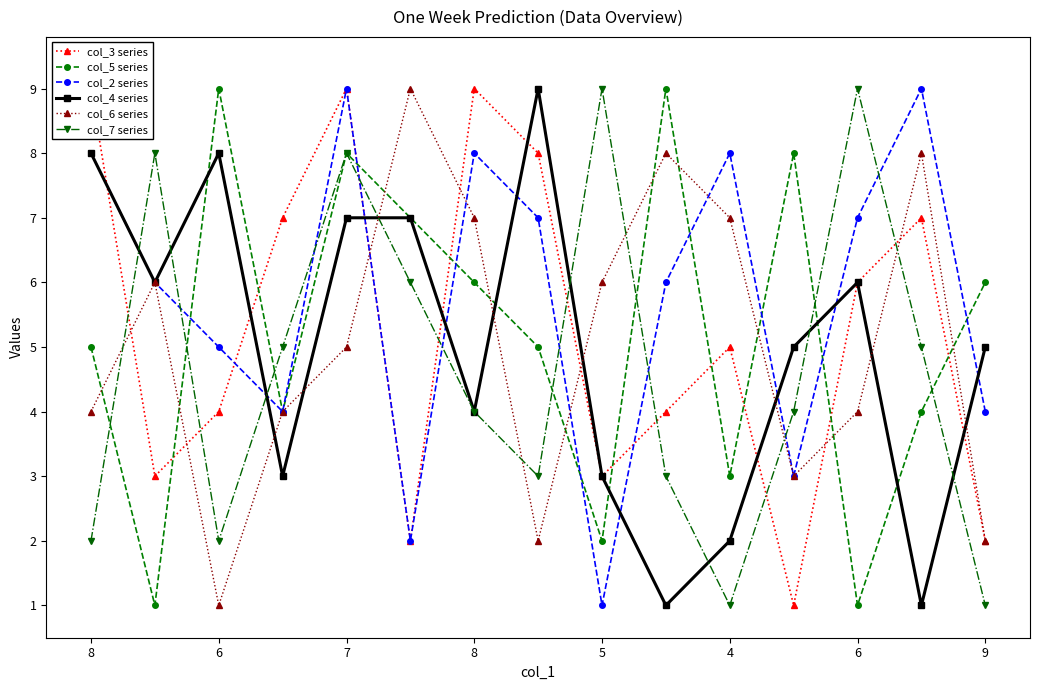

True or false: col_7 series has a value of 5 at 11.

False